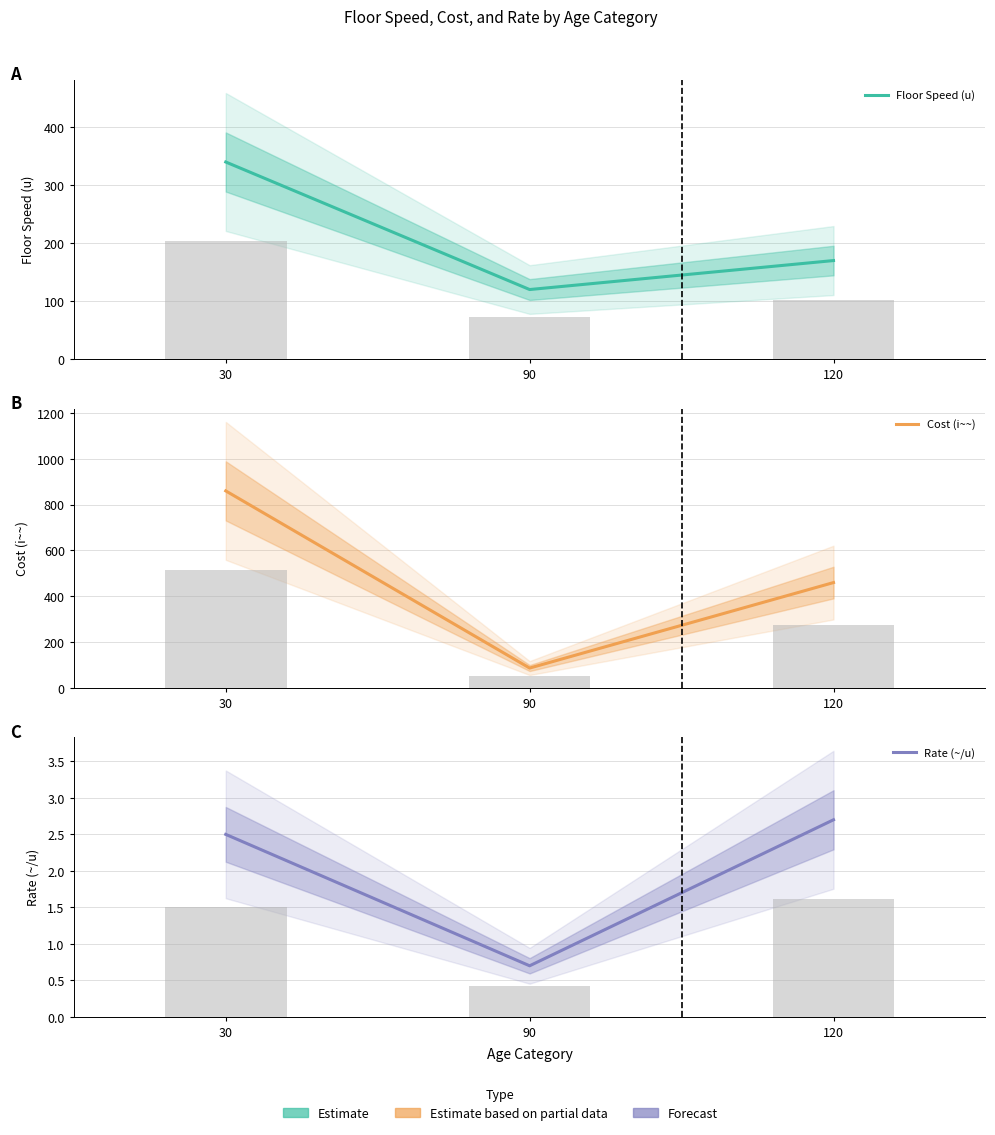

Is the value of Cost (i~~) at 30 greater than the value of Rate (~/u) at 90?

Yes